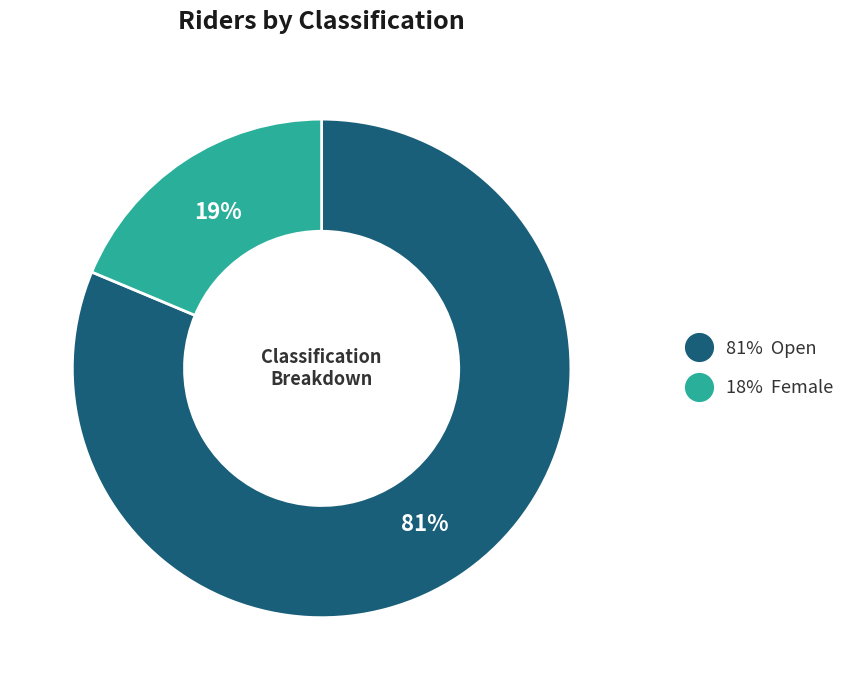

Does any single category account for the majority?

Yes